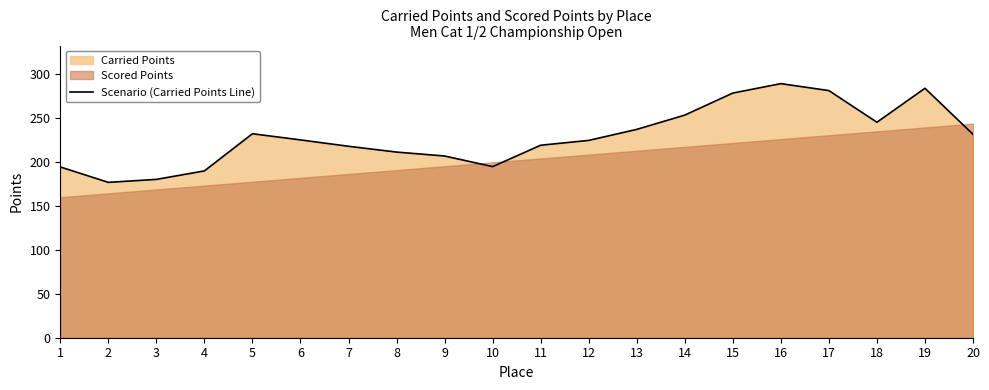

Which has a higher value, 14 or 3?

14